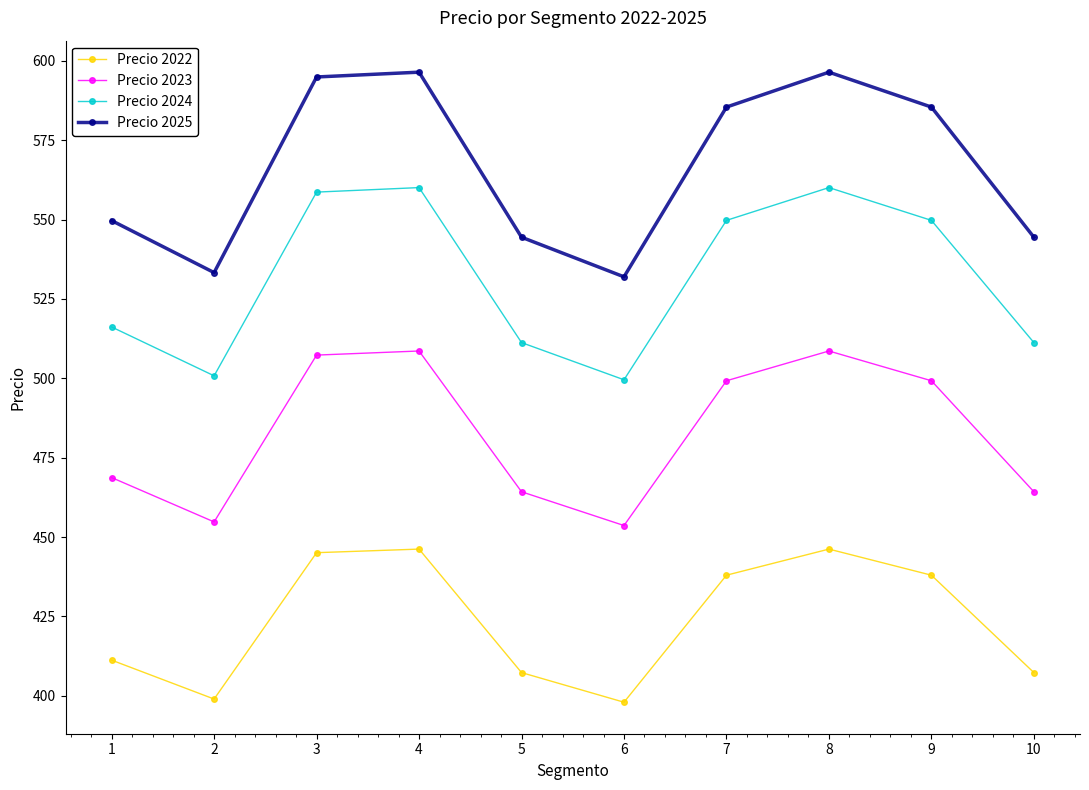

True or false: Precio 2025 has more than 2 interior local peaks.

False